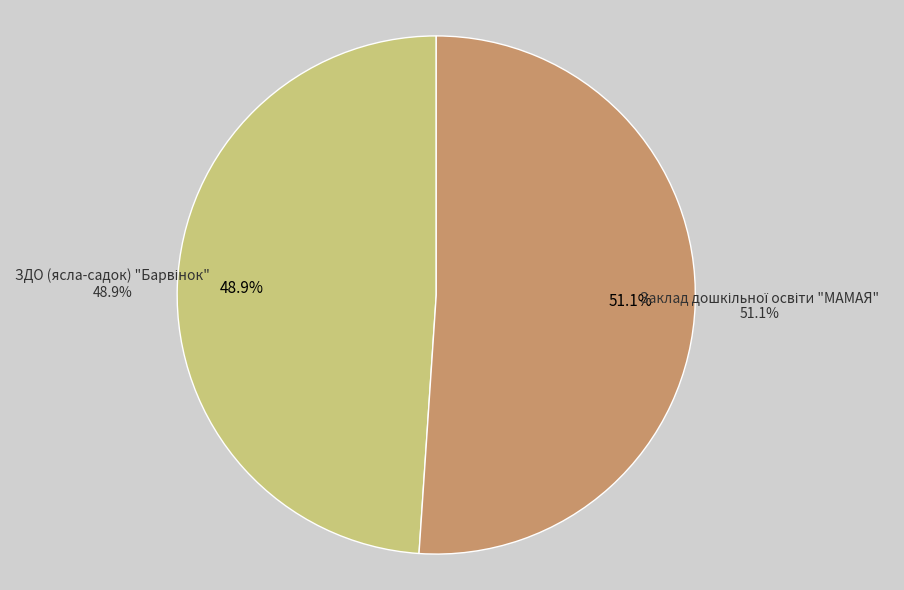

Is there any slice that represents more than half of the pie?

Yes